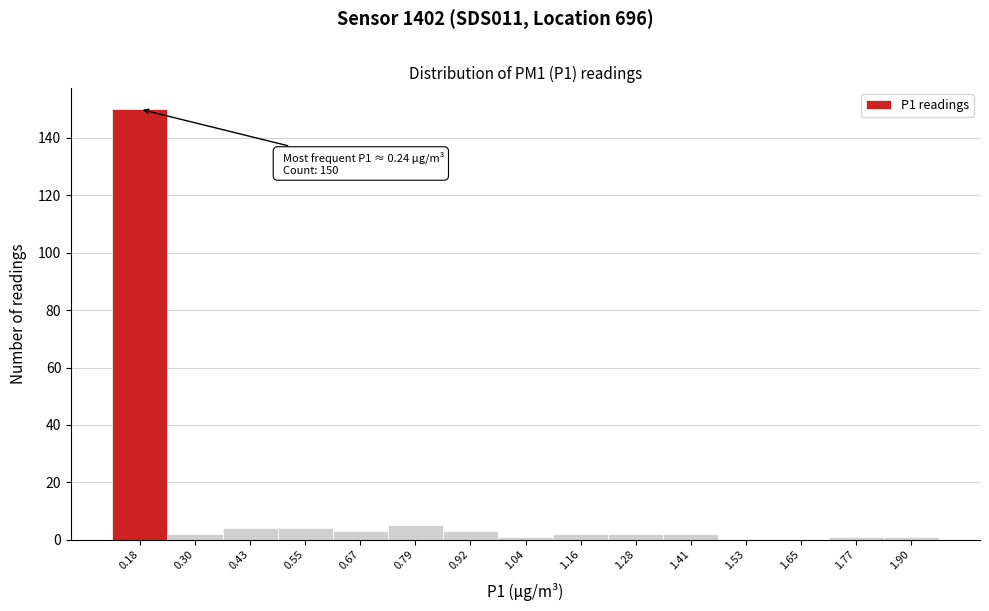

Reading right to left, what are all the values shown in this chart?

1.90=1	1.77=1	1.65=0	1.53=0	1.41=2	1.28=2	1.16=2	1.04=1	0.92=3	0.79=5	0.67=3	0.55=4	0.43=4	0.30=2	0.18=150